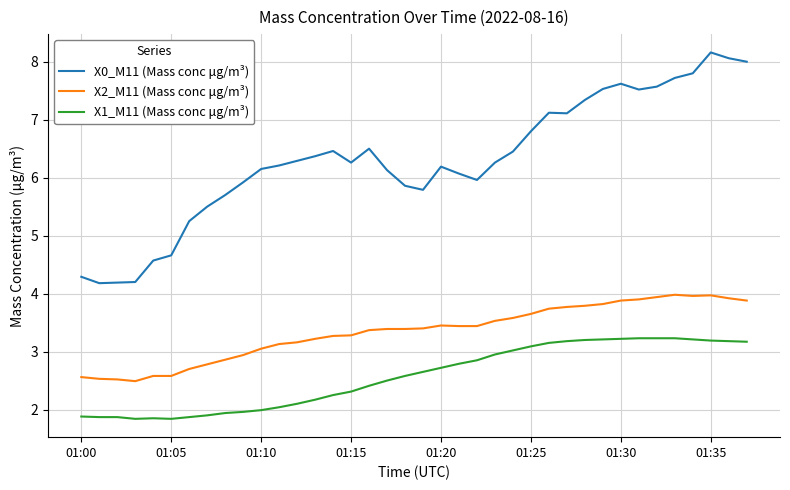

What is the difference between the maximum and minimum values in the X2_M11 (Mass conc μg/m³) series?

1.5